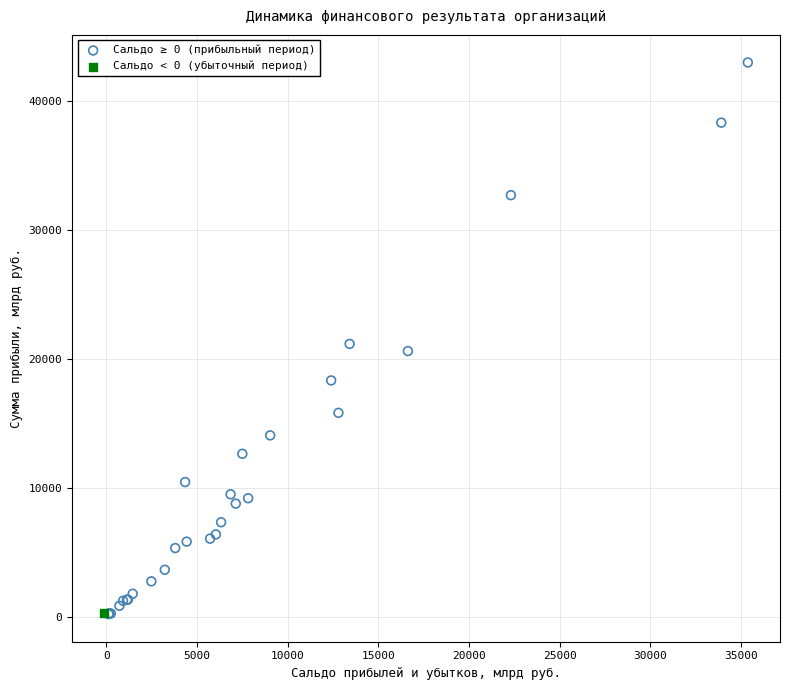

What are all the series names shown in the legend?

Сальдо ≥ 0 (прибыльный период), Сальдо < 0 (убыточный период)